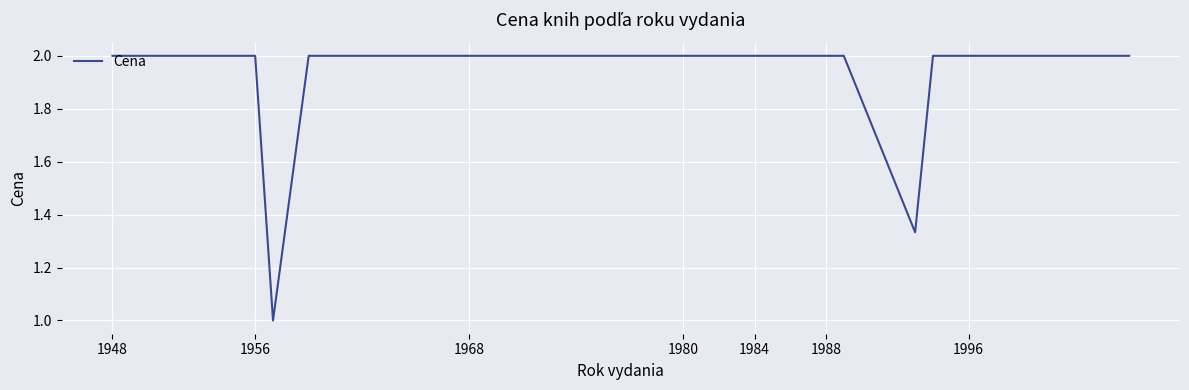

What is the greatest value displayed?

2.0